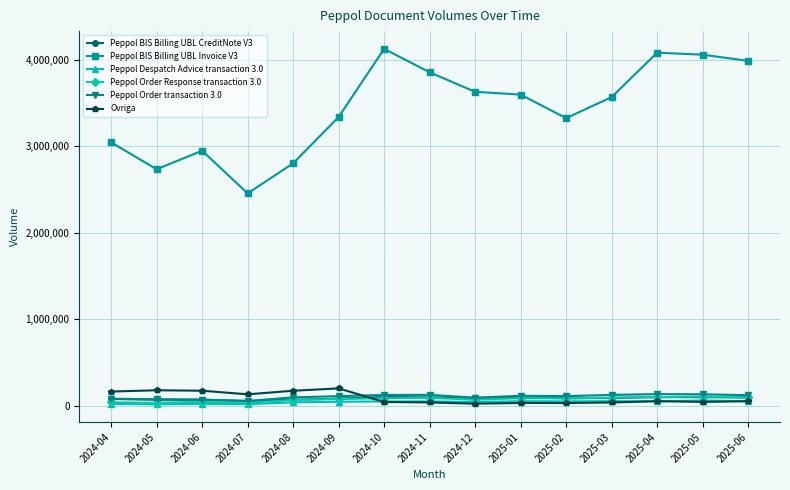

What is the minimum value for Peppol Order transaction 3.0?

54419